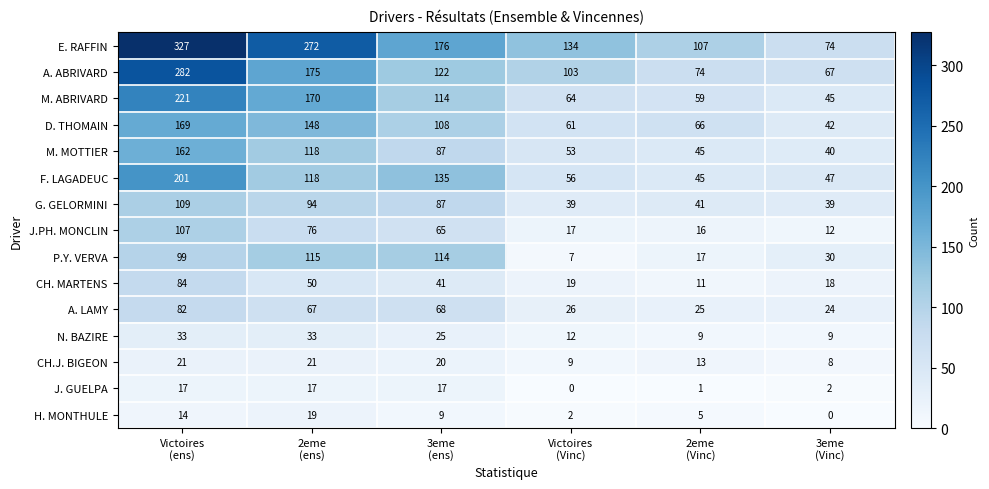

What is the difference between the maximum and minimum values in the N. BAZIRE series?

24